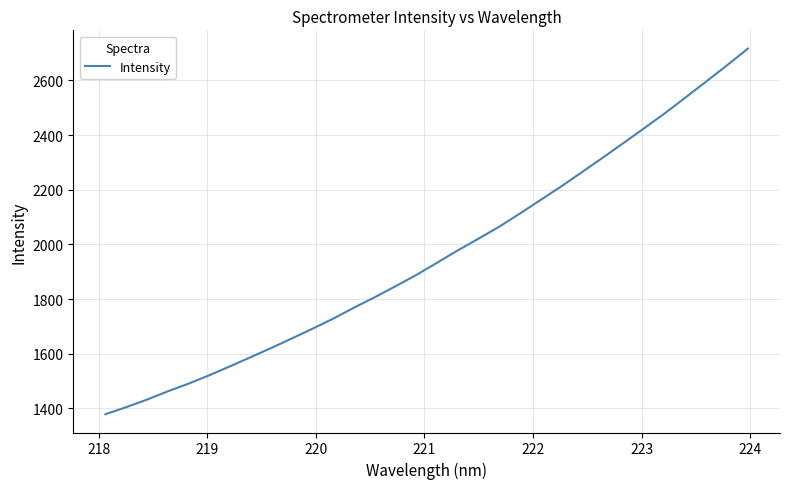

What is the difference between the maximum and minimum values?

1337.3